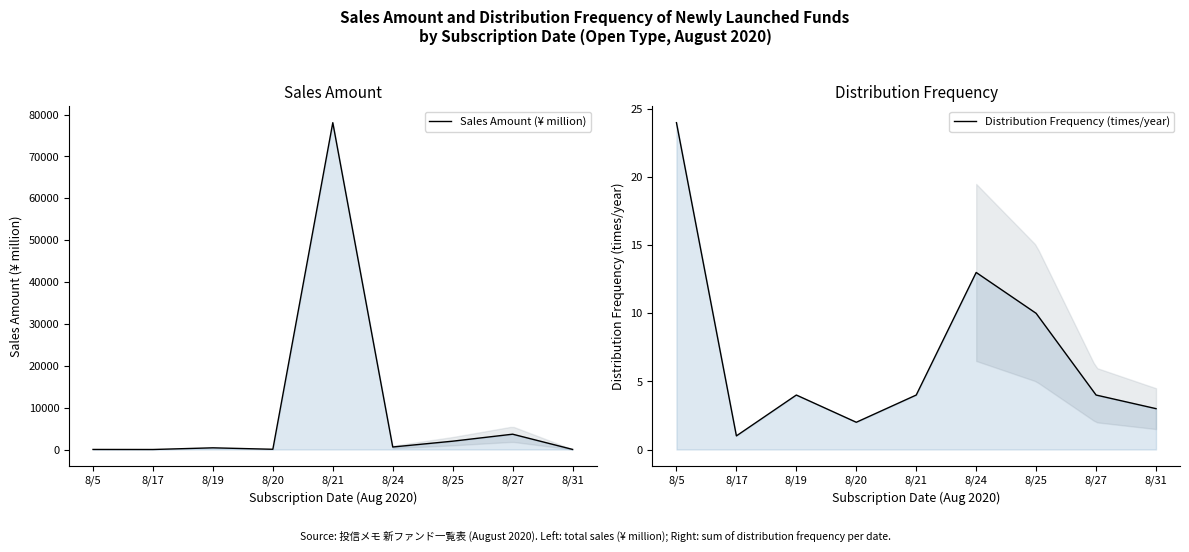

Reading left to right, list all the values displayed in this chart.

Sales Amount (¥ million): 8/5=12	8/17=1	8/19=401	8/20=55	8/21=78082	8/24=600	8/25=1988	8/27=3659	8/31=22
Distribution Frequency (times/year): 8/5=24	8/17=1	8/19=4	8/20=2	8/21=4	8/24=13	8/25=10	8/27=4	8/31=3